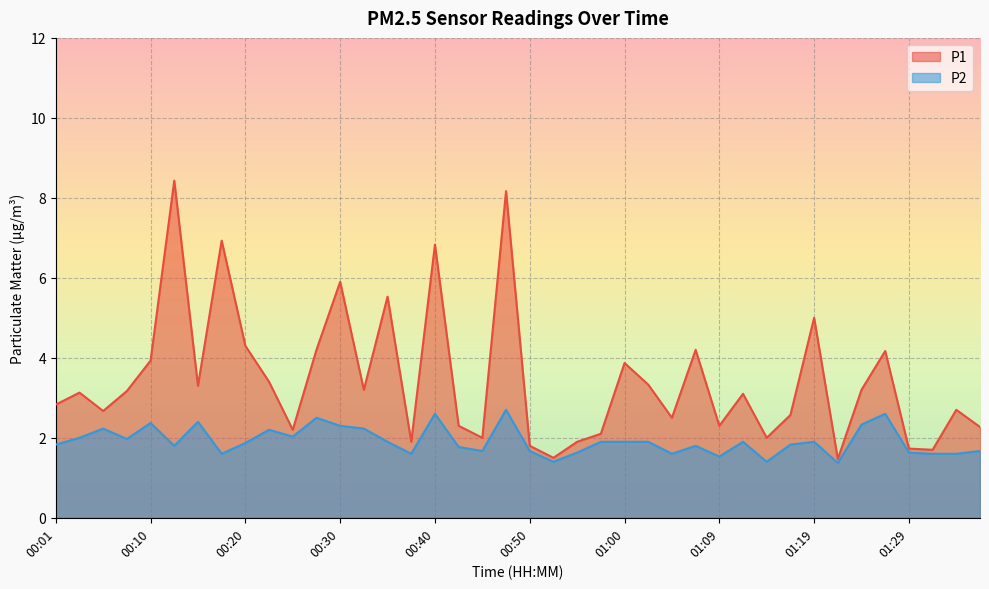

True or false: P1 and P2 cross at least once.

False